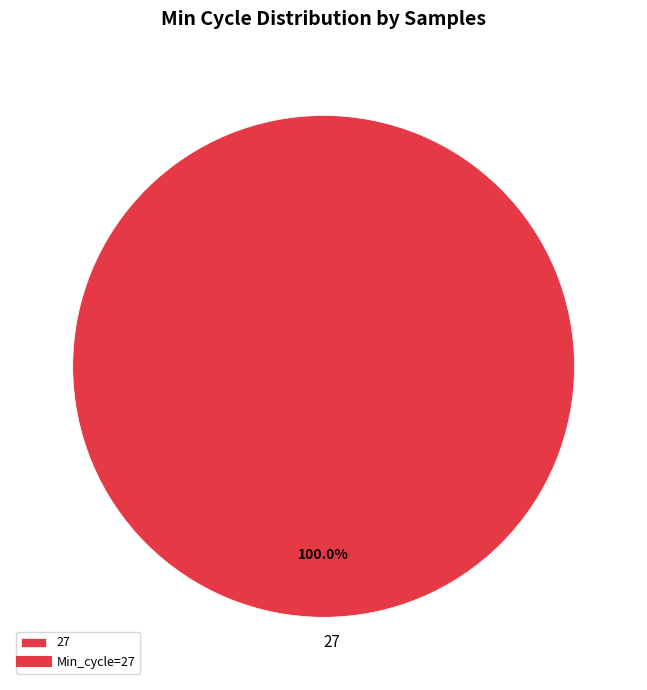

Count the number of slices in the pie.

1